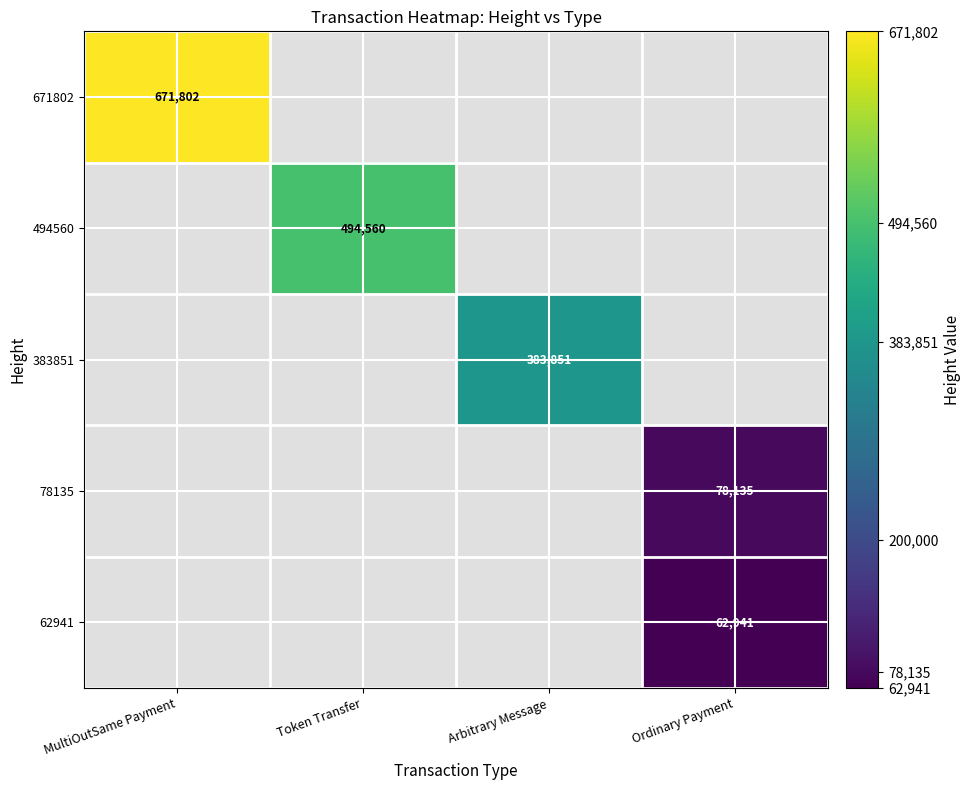

The value of 62941 at Ordinary Payment is 37699. True or false?

False